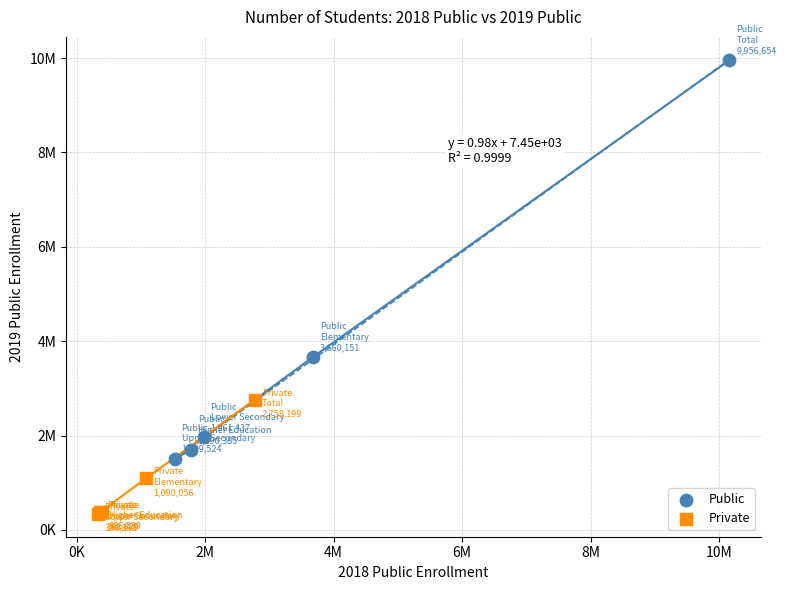

What are all the series names shown in the legend?

Public, Private